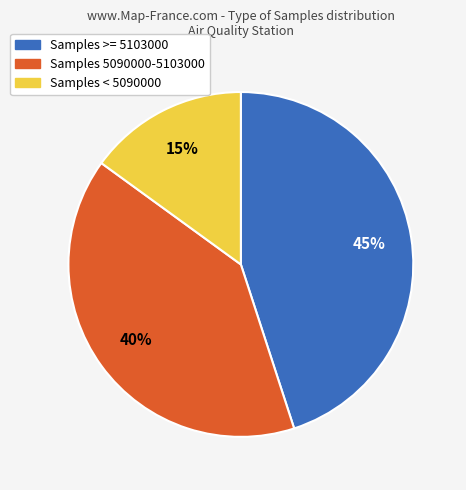

Rank the categories by value from highest to lowest.

Samples >= 5103000, Samples 5090000-5103000, Samples < 5090000